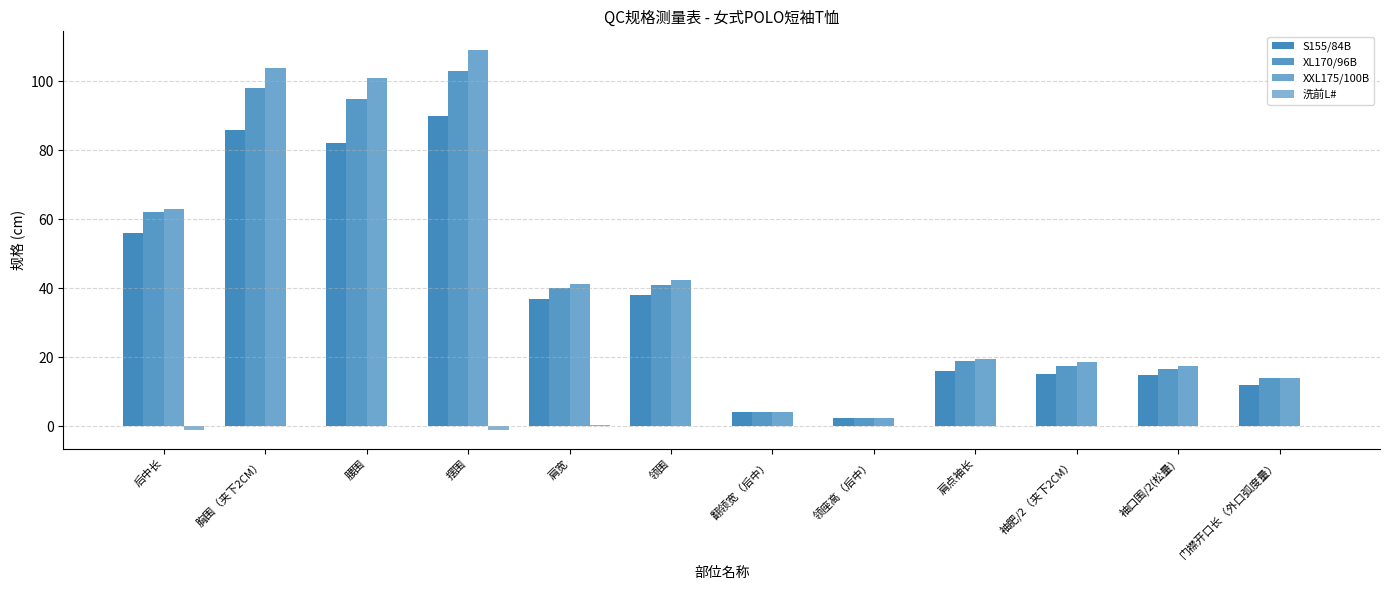

Which series has the widest spread of values?

XXL175/100B